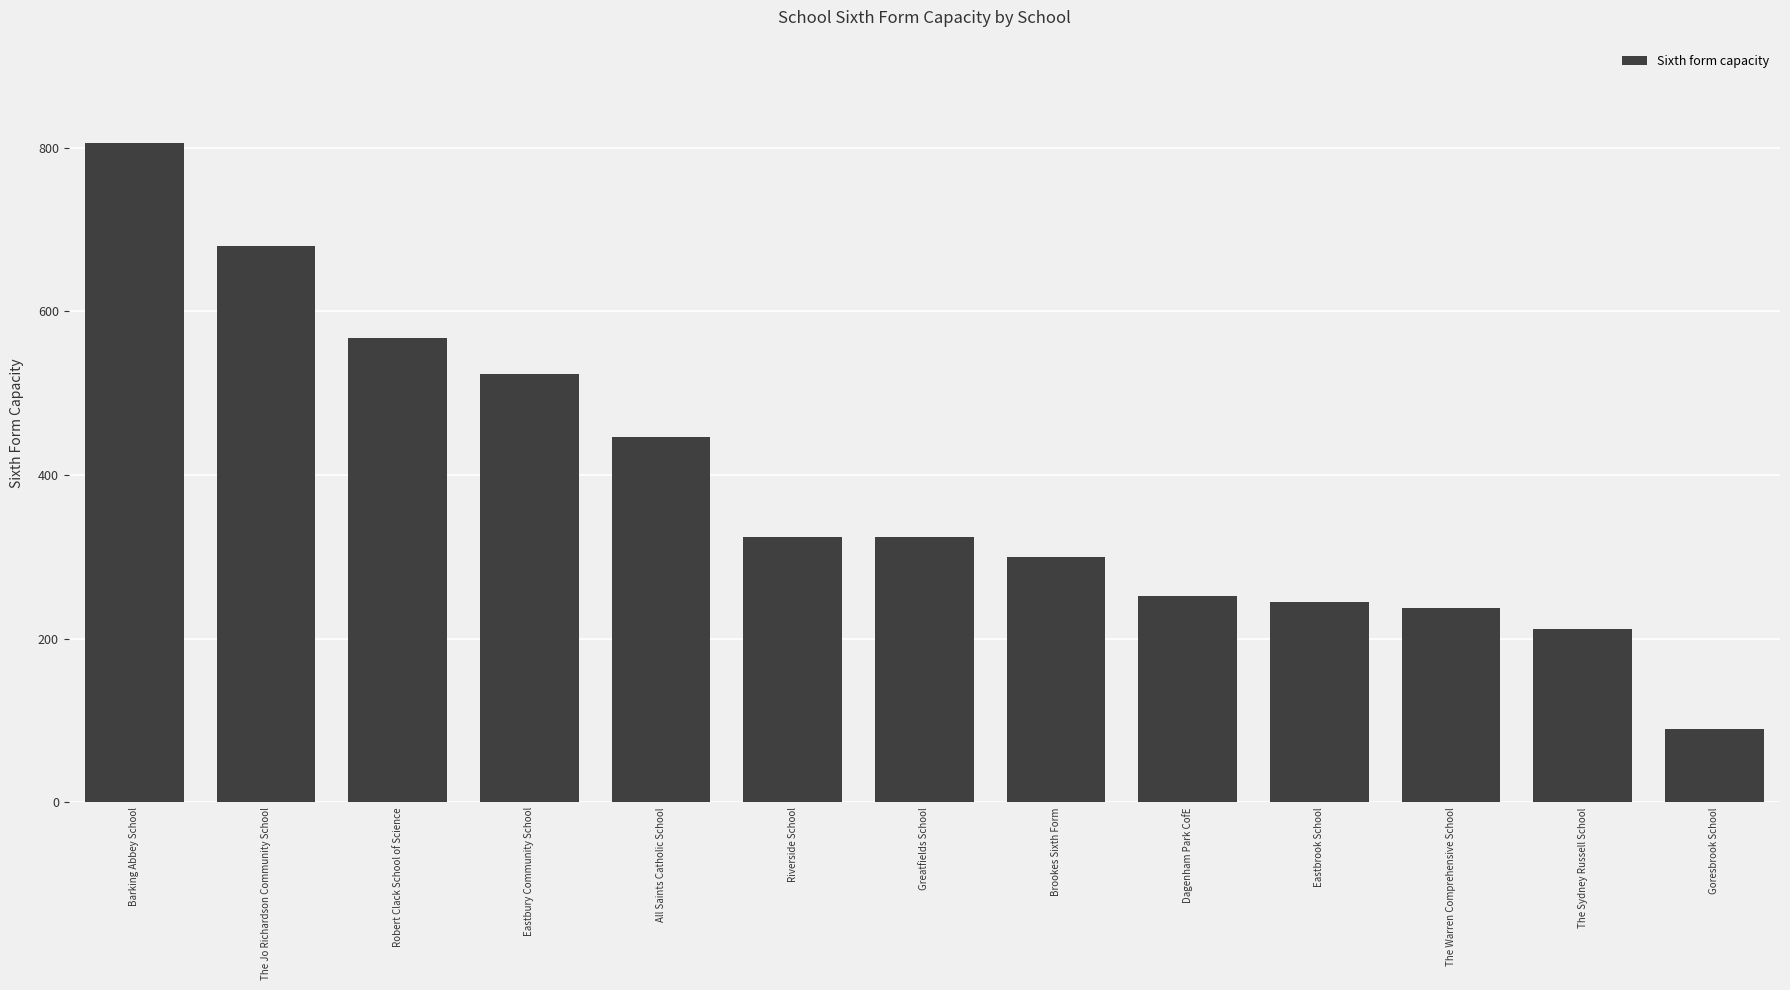

Count the number of data series in this chart.

1